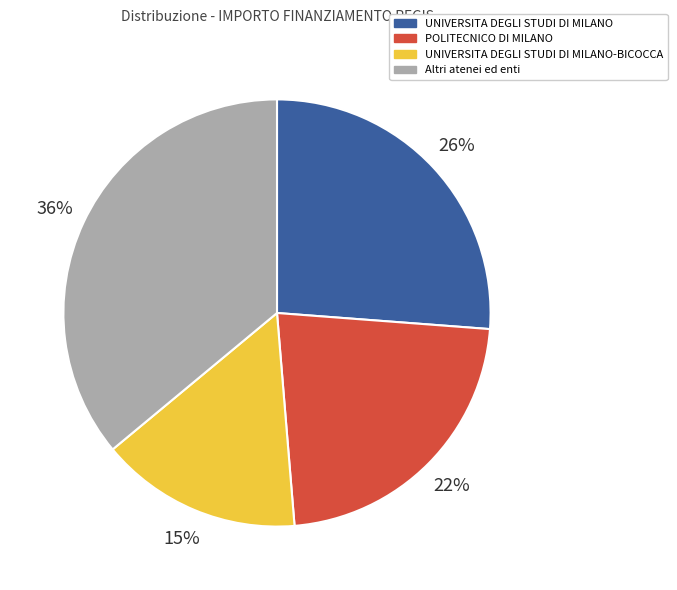

True or false: POLITECNICO DI MILANO accounts for 36% of the total.

False